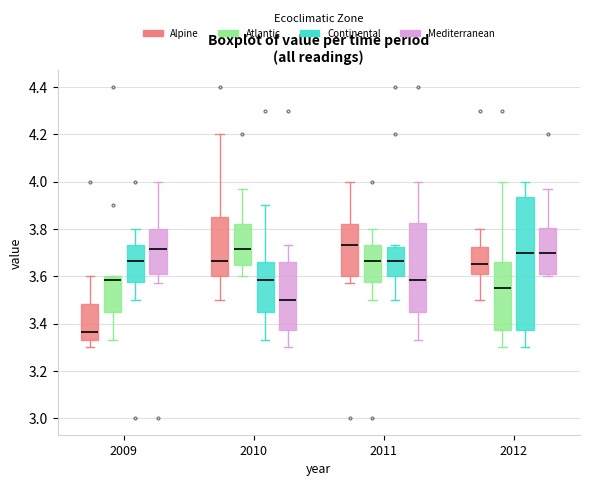

Where does the median line of the box for 2012 (Mediterranean) sit on the y-axis? The values are not printed on the chart, so give them approximately, as read against the axis.

3.70